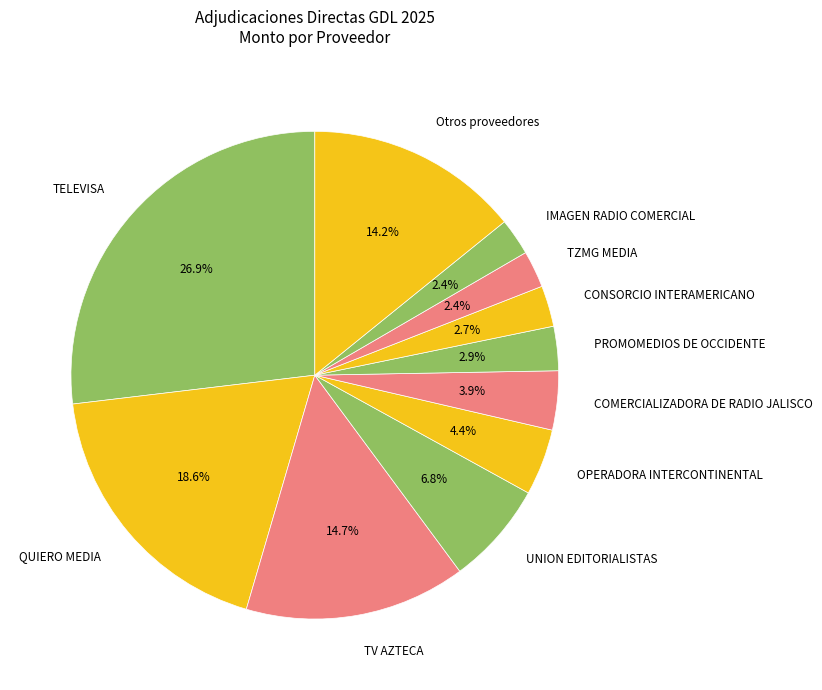

Which slice is the largest?

TELEVISA